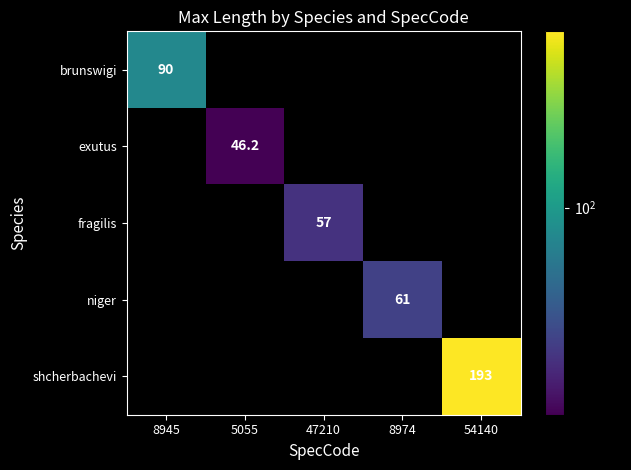

What is the minimum value shown in the chart?

46.2